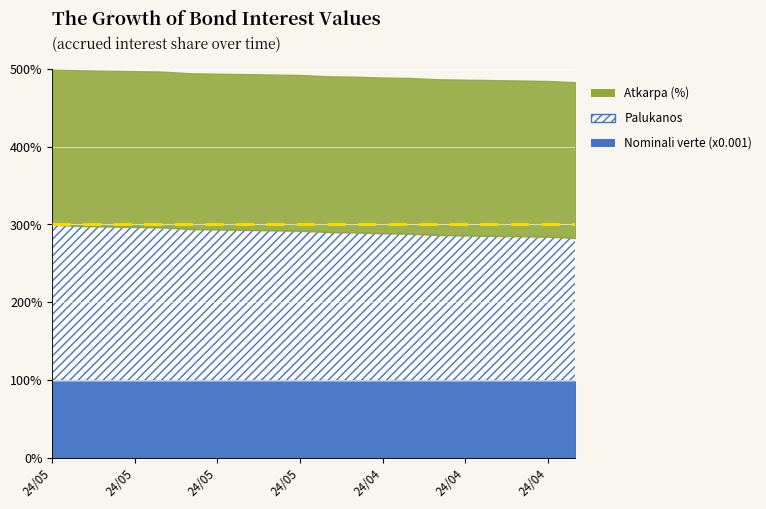

At which label does Palukanos reach its minimum?

2024-04-17